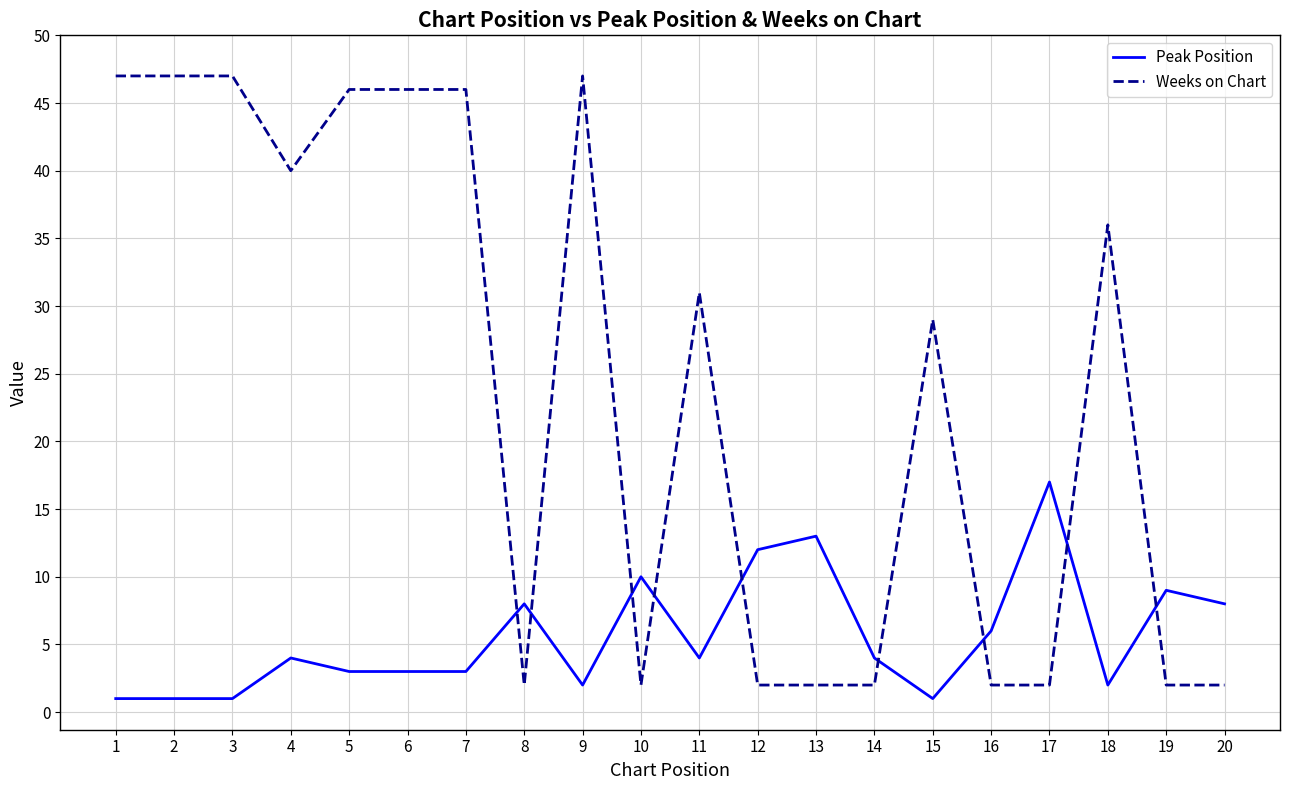

What is the average value of the Weeks on Chart series?

24